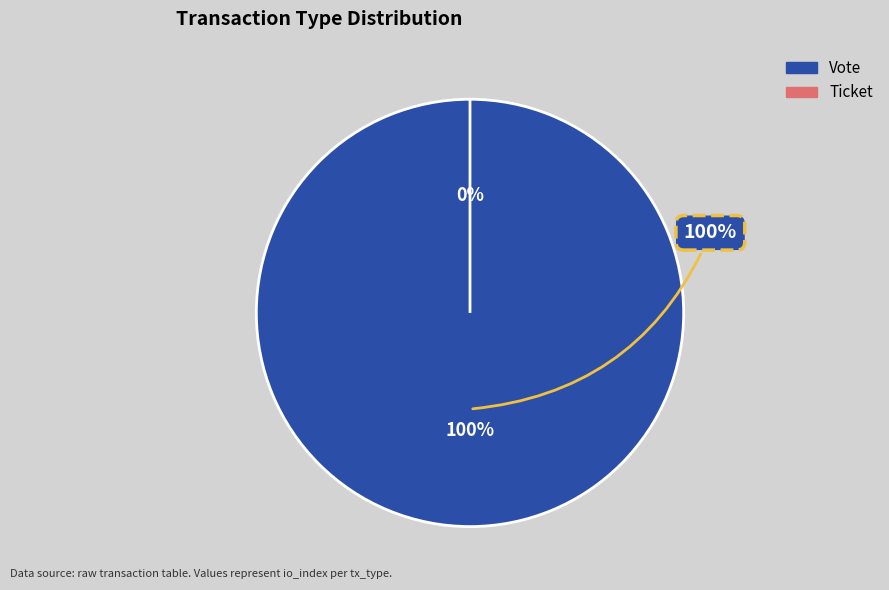

To the nearest percent, what is the difference between the Vote and Ticket slice percentages?

100%